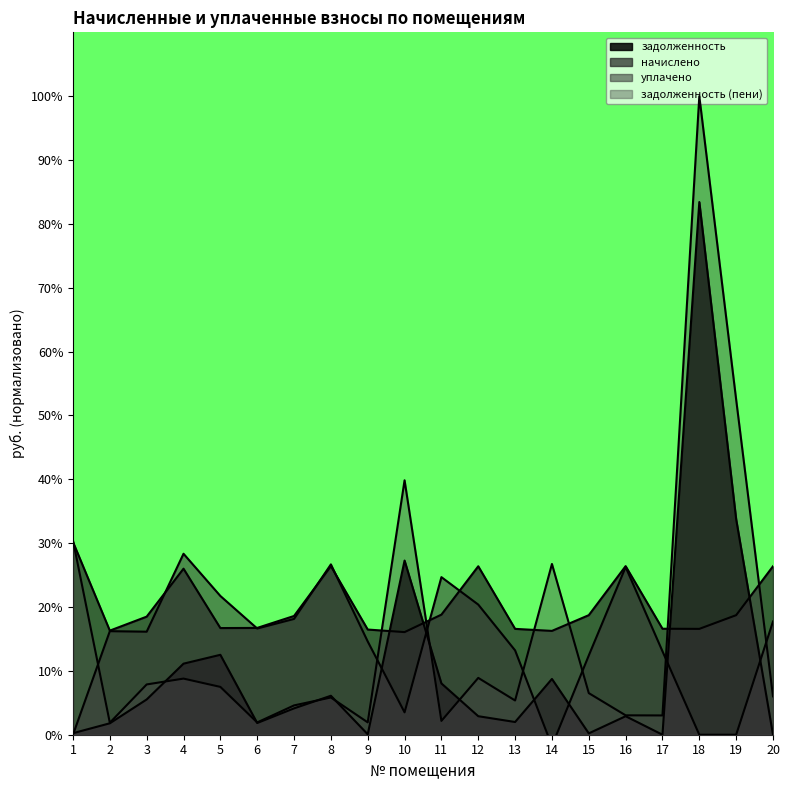

Reading right to left, what are all the values shown in this chart?

задолженность: 0.0	33.8	83.4	0.0	2.9	0.2	8.7	2.0	2.9	8.0	27.3	0.1	6.1	4.1	1.8	12.5	11.1	5.5	1.8	0.2
начислено: 26.4	18.7	16.6	16.6	26.4	18.7	16.3	16.6	26.4	18.8	16.1	16.5	26.4	18.6	16.7	16.7	26.0	18.5	16.3	30.2
уплачено: 17.7	0.0	0.0	13.1	26.3	12.4	-1.7	13.2	20.4	24.7	3.5	14.6	26.7	18.1	16.6	21.7	28.3	16.1	16.2	0.0
задолженность (пени): 6.0	52.5	100.0	3.0	3.0	6.5	26.7	5.4	8.9	2.2	39.8	1.9	5.8	4.6	1.9	7.5	8.8	7.9	1.9	30.4